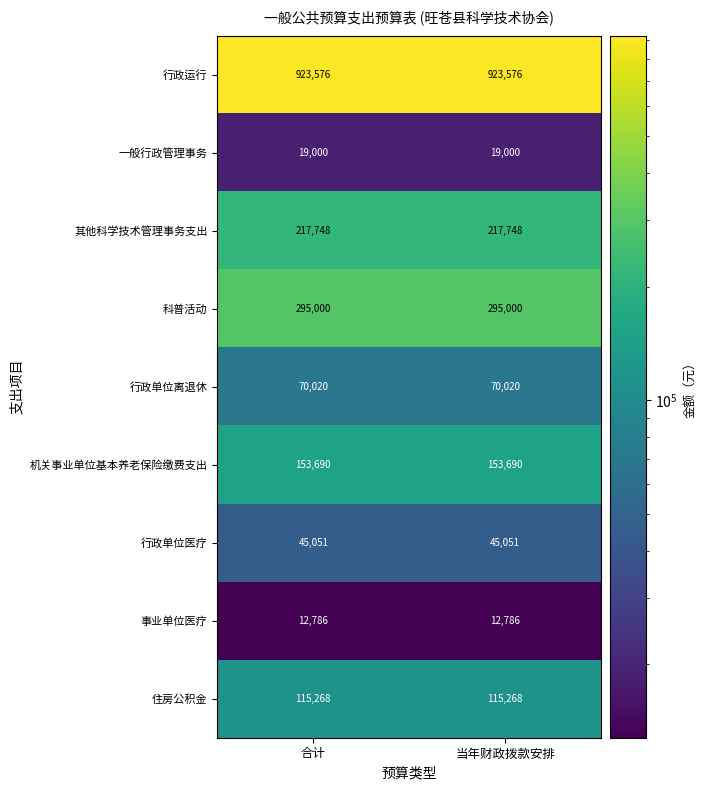

Reading left to right, extract all data points from this chart.

行政运行: 合计=923576	当年财政拨款安排=923576
一般行政管理事务: 合计=19000	当年财政拨款安排=19000
其他科学技术管理事务支出: 合计=217748	当年财政拨款安排=217748
科普活动: 合计=295000	当年财政拨款安排=295000
行政单位离退休: 合计=70020	当年财政拨款安排=70020
机关事业单位基本养老保险缴费支出: 合计=153690	当年财政拨款安排=153690
行政单位医疗: 合计=45051	当年财政拨款安排=45051
事业单位医疗: 合计=12786	当年财政拨款安排=12786
住房公积金: 合计=115268	当年财政拨款安排=115268